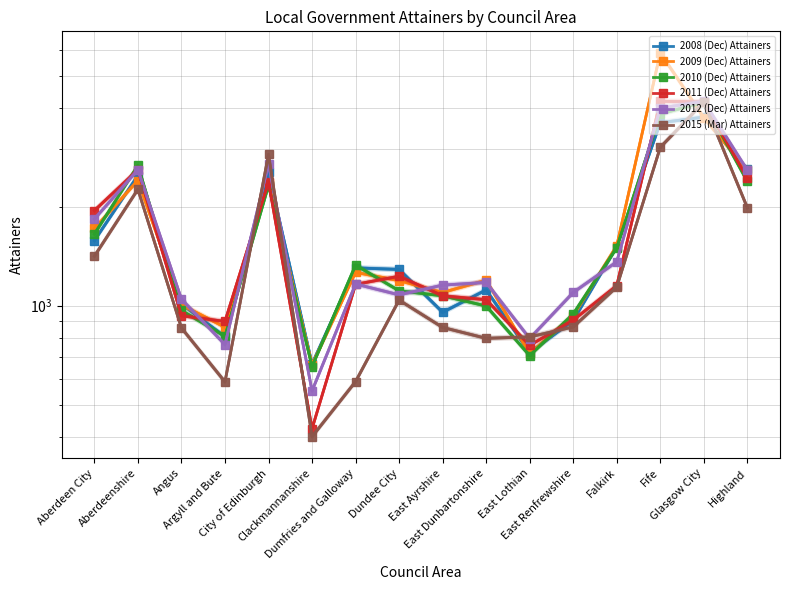

What is the label of the 13th point from the left?

Falkirk